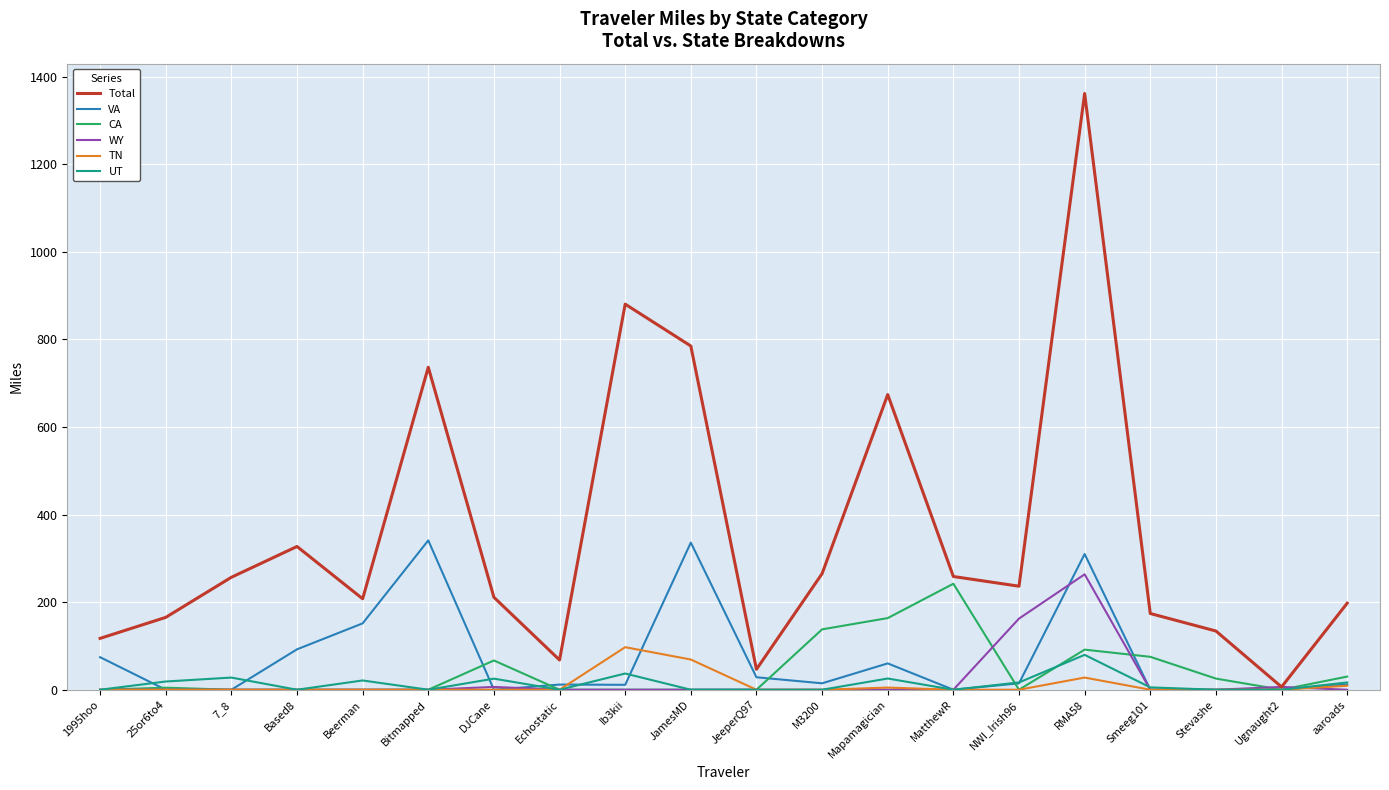

What is the total value across all series at 1995hoo?

191.6